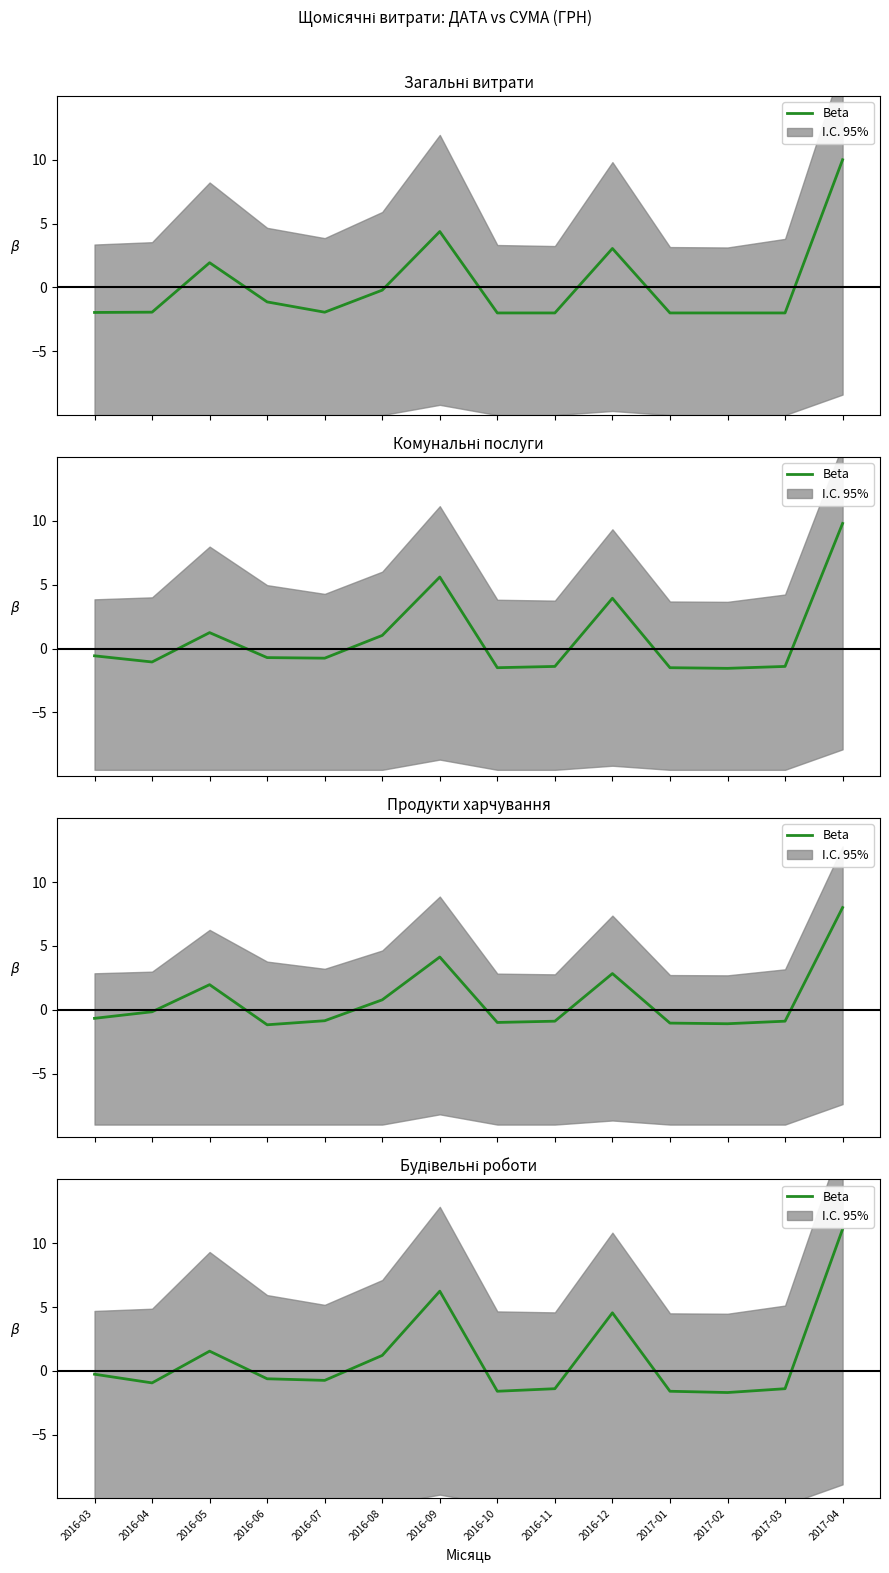

What is the difference between the maximum and minimum values?

12.8